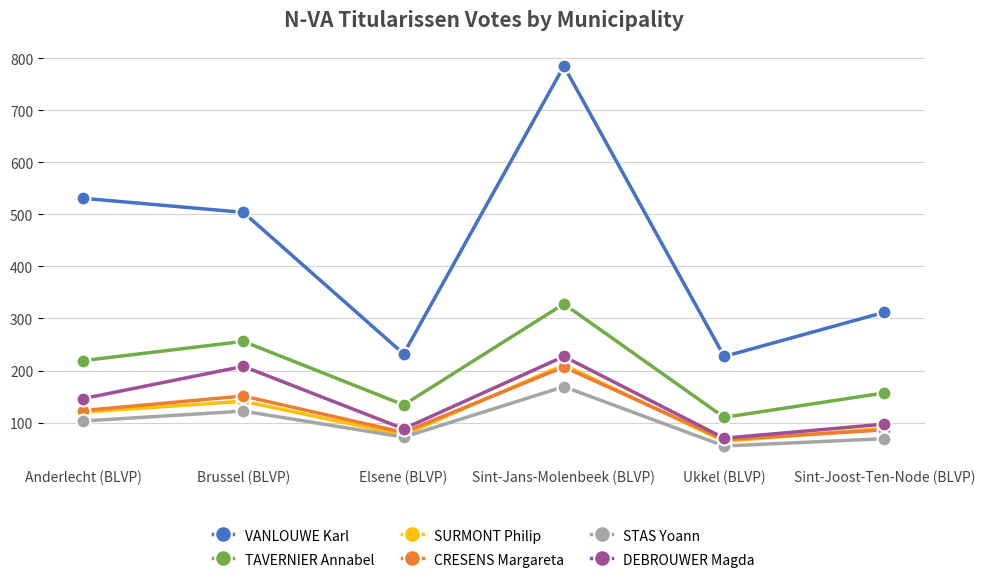

What is the total value across all series at Anderlecht (BLVP)?

1242